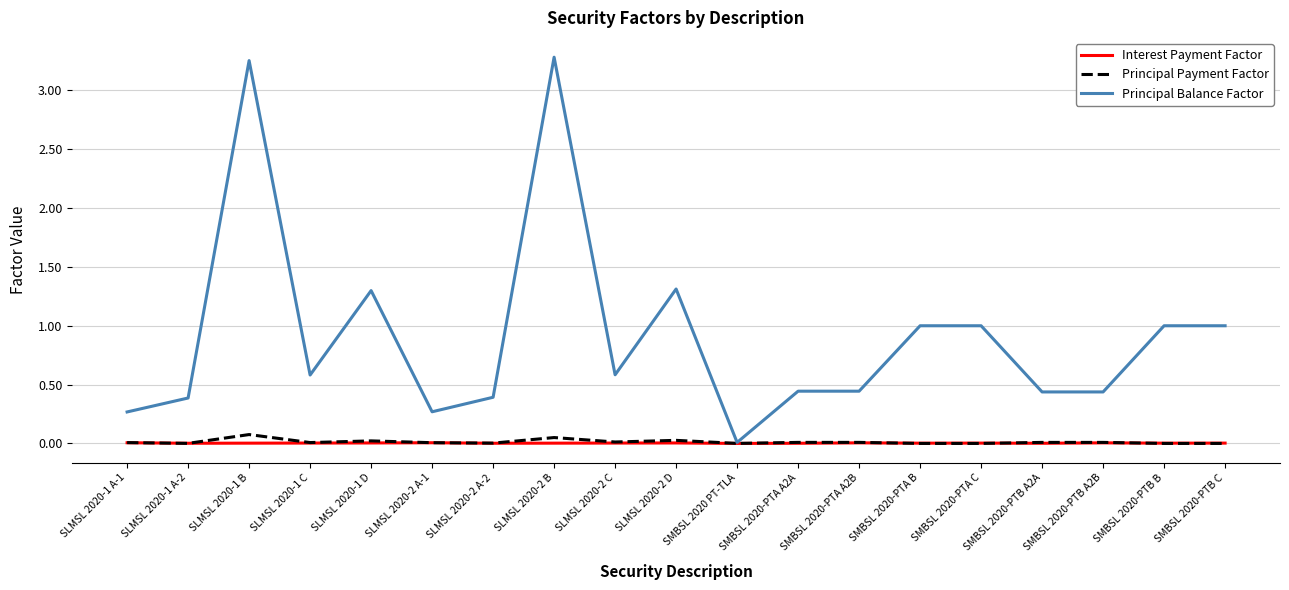

Is it true that Principal Payment Factor equals 0.0 at SMBSL 2020-PTA A2B?

True